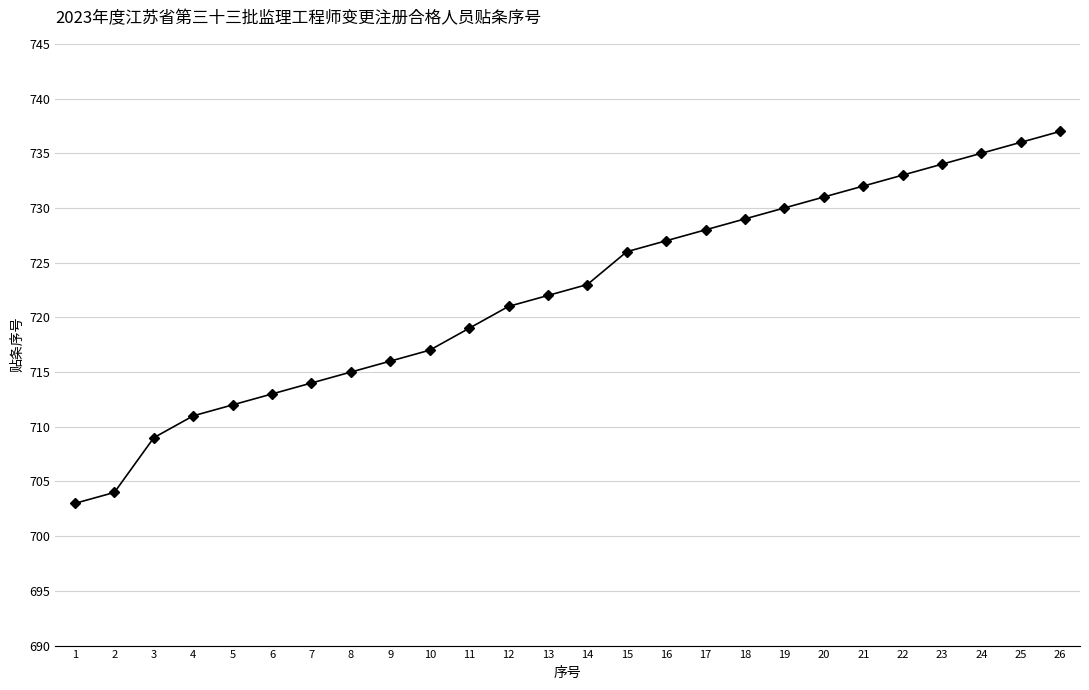

The value at 3 is 1051. True or false?

False